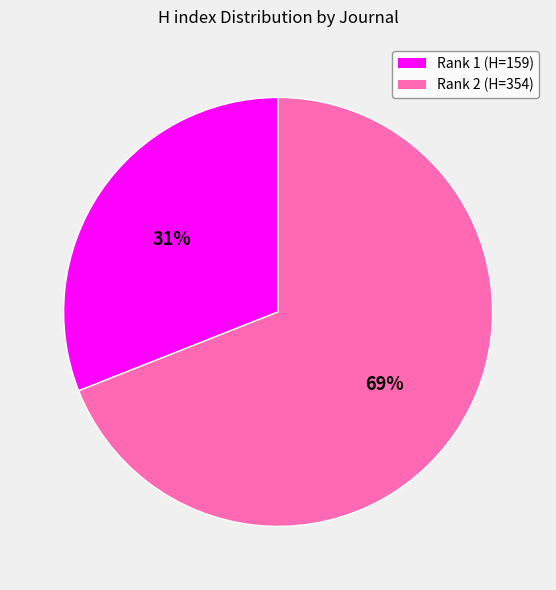

Which slice is the largest?

Rank 2 (H=354)